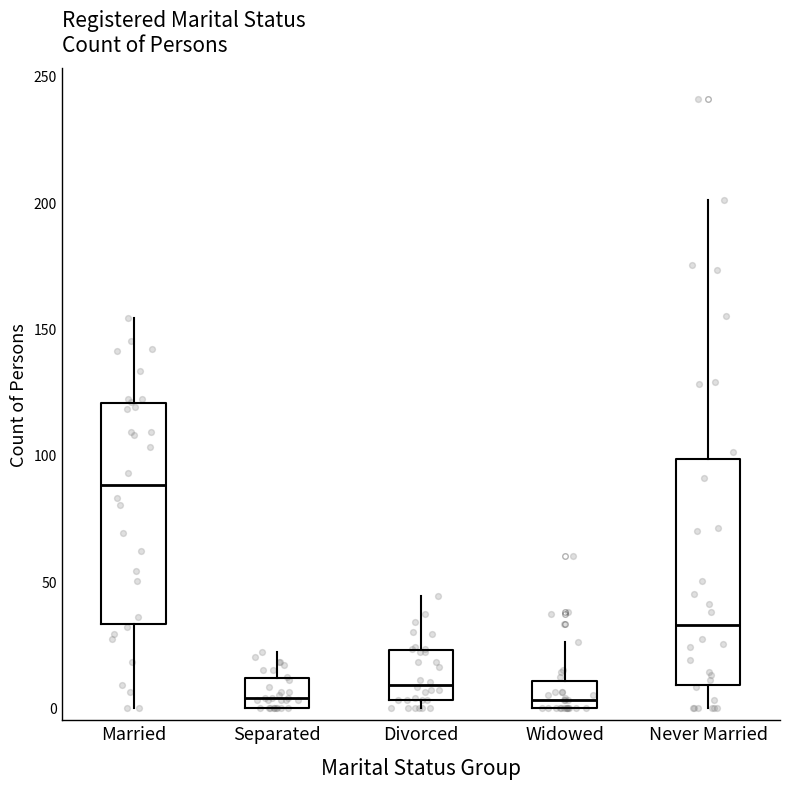

Reading left to right, read every box against the y-axis: the position of its median line, the range the box covers, and the ends of its whiskers. The values are not printed on the chart, so give them approximately, as read against the axis.

Married: median 90, box 35 to 120, whiskers 0 to 155
Separated: median 5, box 0 to 10, whiskers 0 to 20
Divorced: median 10, box 5 to 25, whiskers 0 to 45
Widowed: median 5, box 0 to 10, whiskers 0 to 25
Never Married: median 35, box 10 to 100, whiskers 0 to 200